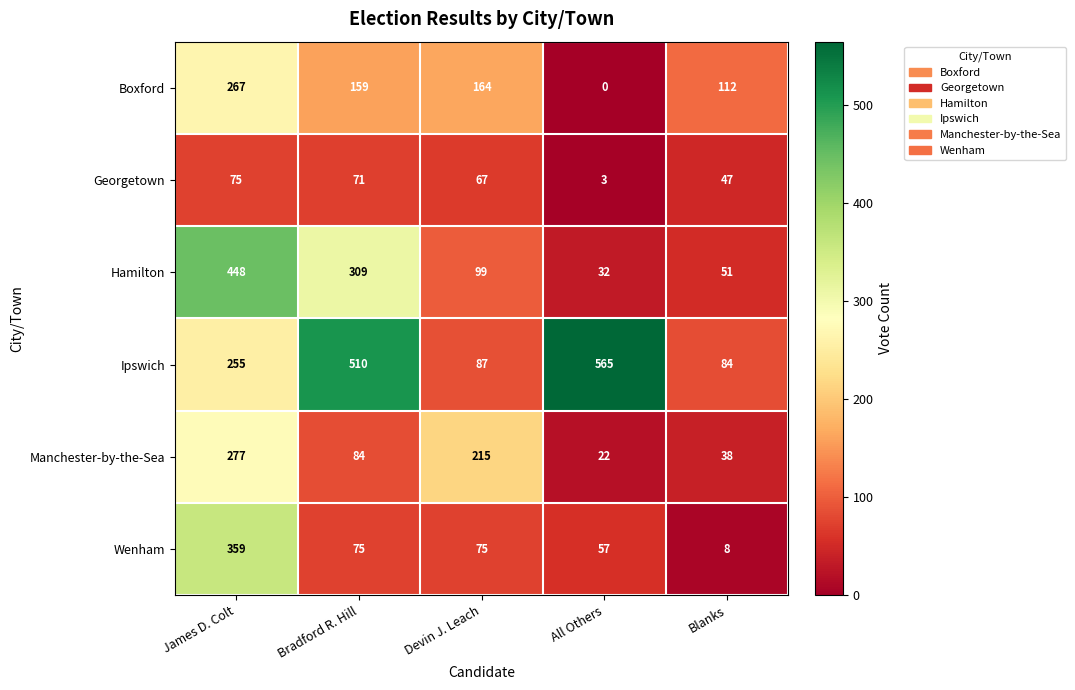

The value of Georgetown at All Others is 1. True or false?

False